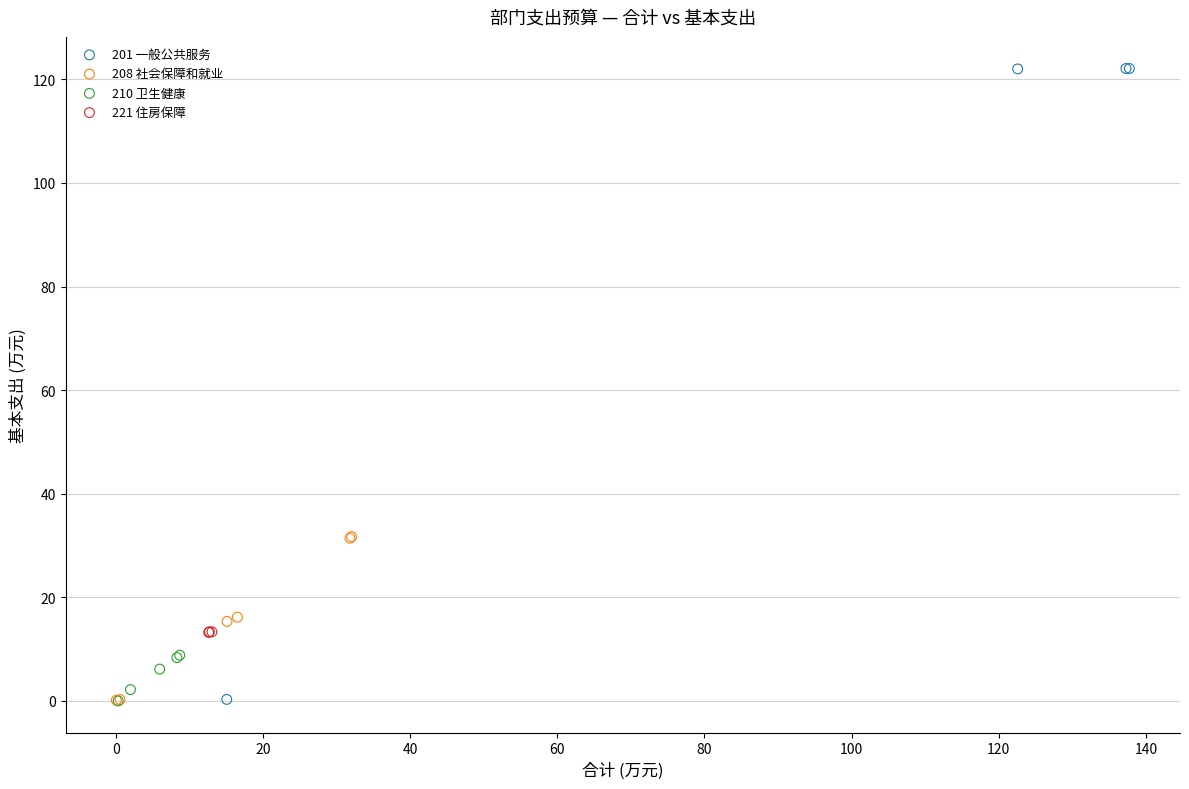

Which series reaches the maximum Y coordinate?

201 一般公共服务